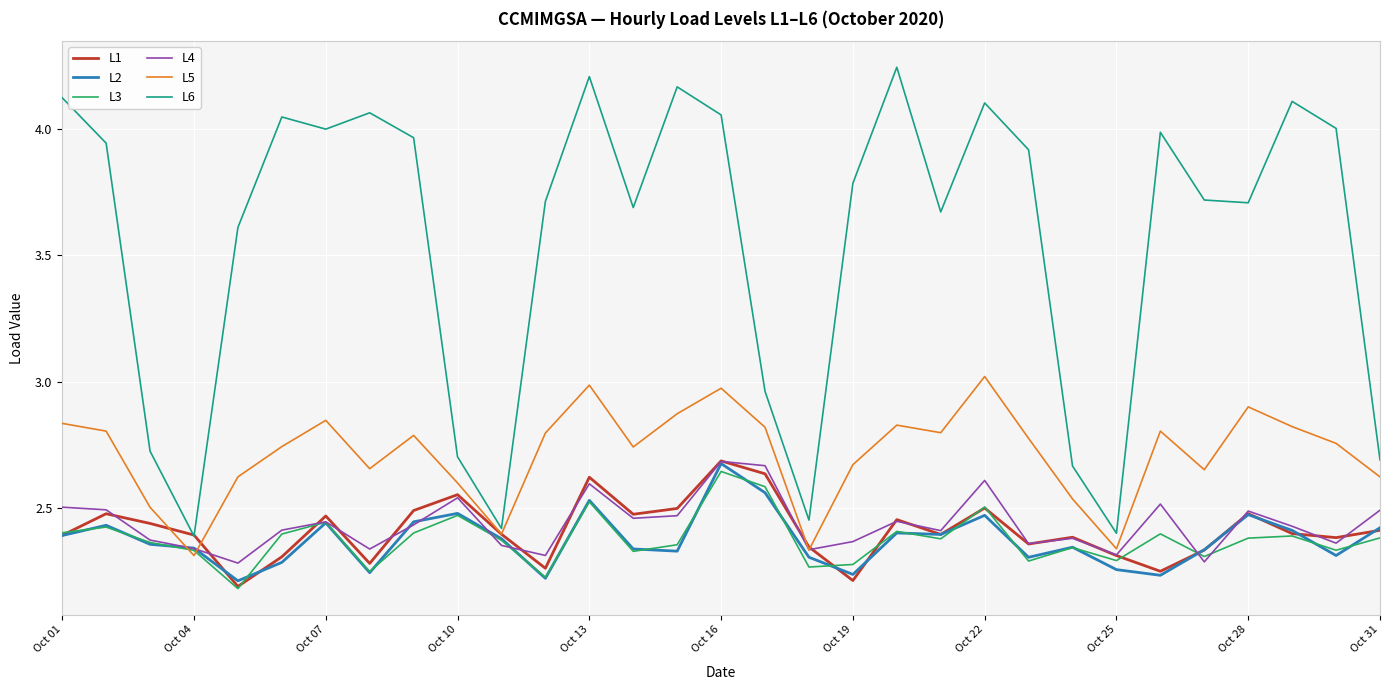

Which series has the largest total across all categories?

L6